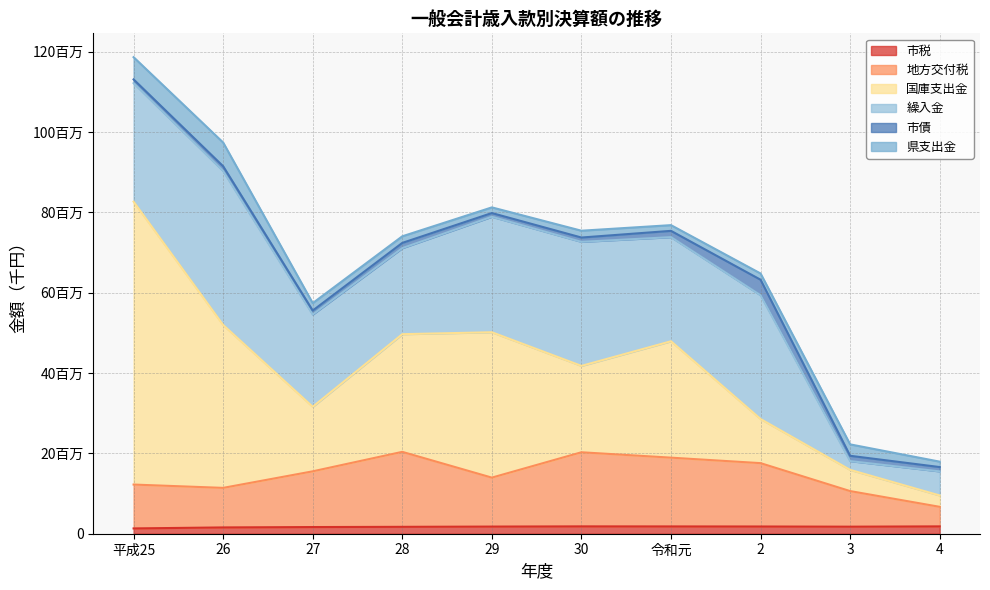

How many intersections are there between 国庫支出金 and 繰入金?

7